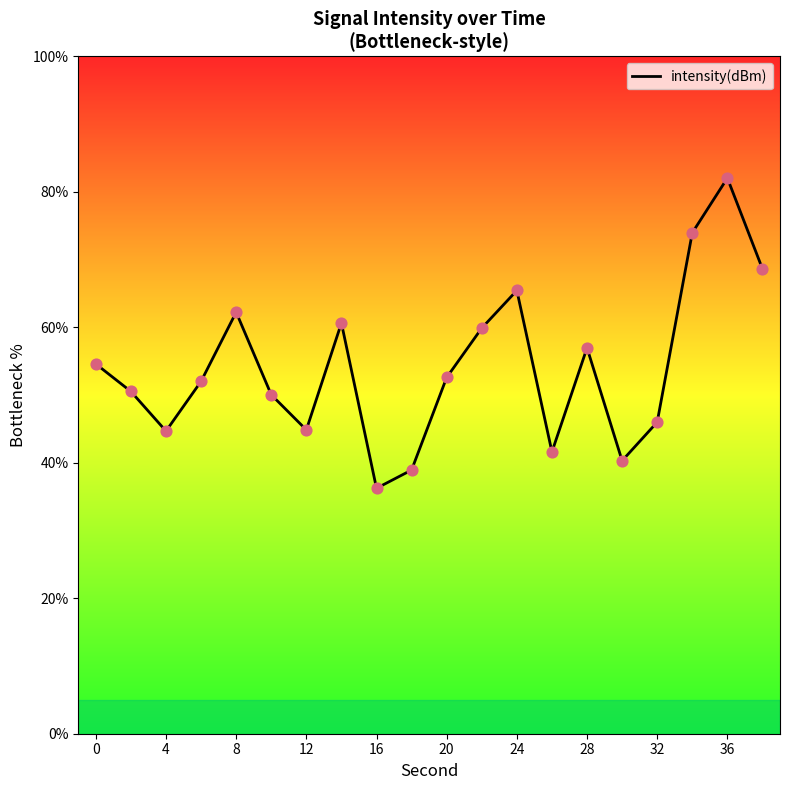

What is the maximum value shown in the chart?

82.0